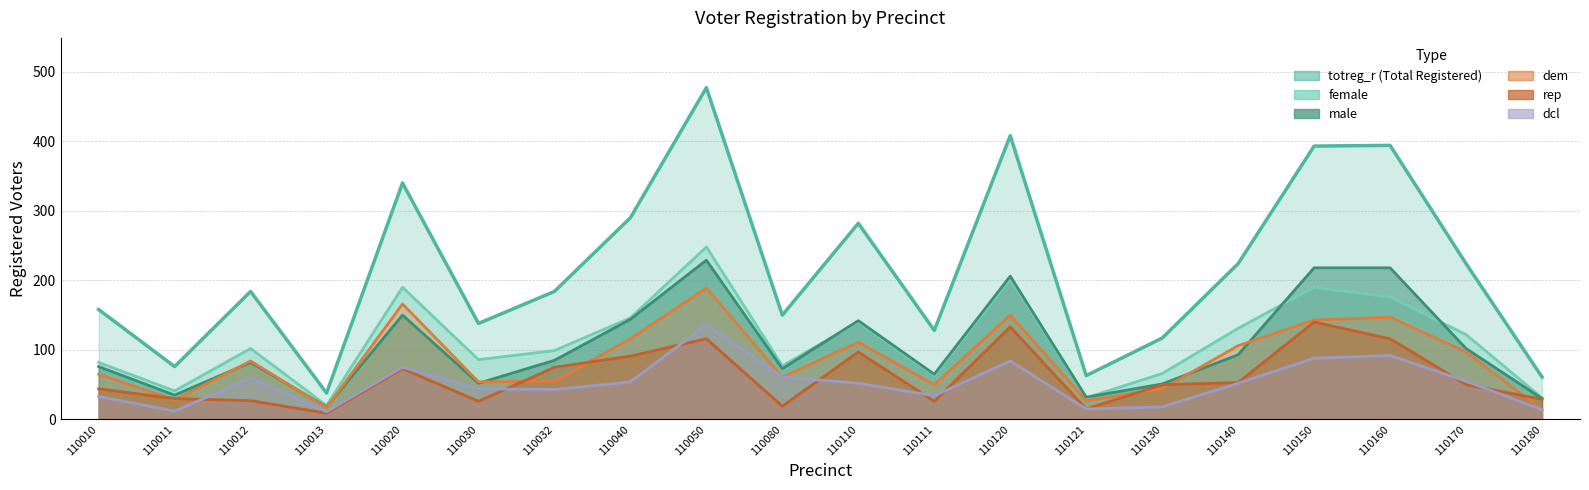

How many values in the dcl series are below 52?

9